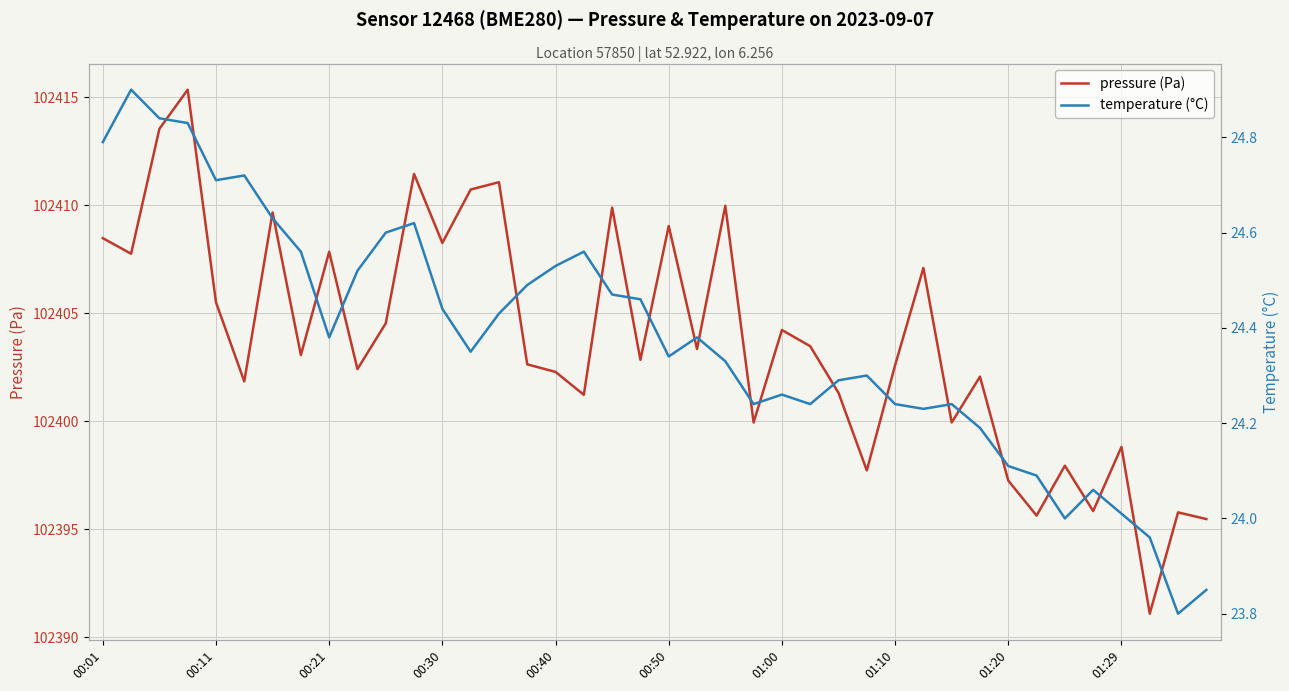

What is the highest value of the pressure (Pa) series?

102415.3